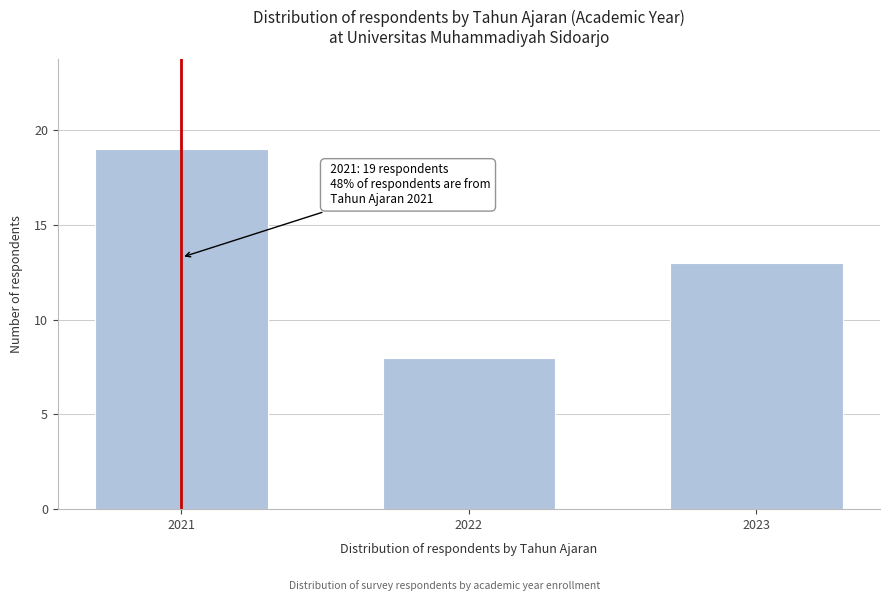

Reading left to right, extract all data points from this chart.

19	8	13